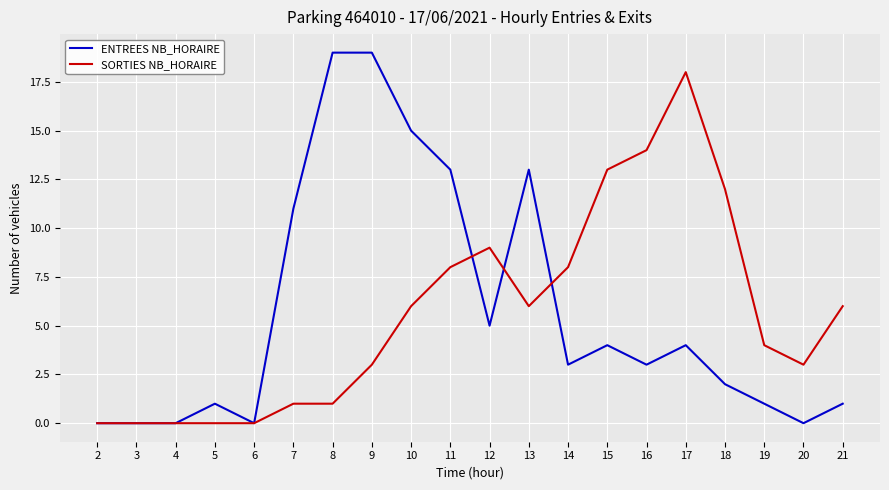

At how many categories does at least one series exceed 7?

12